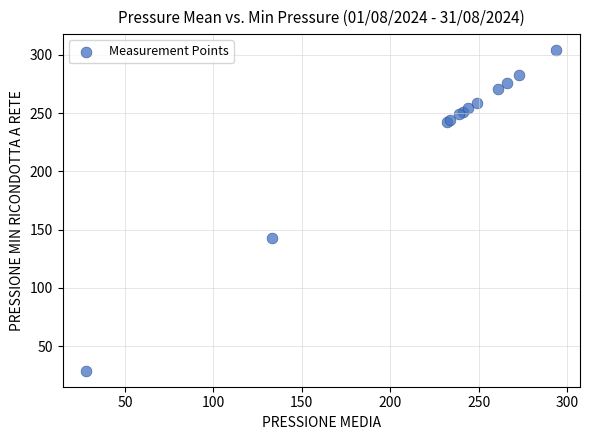

What Y value in the scatter plot is closest to 166?

143